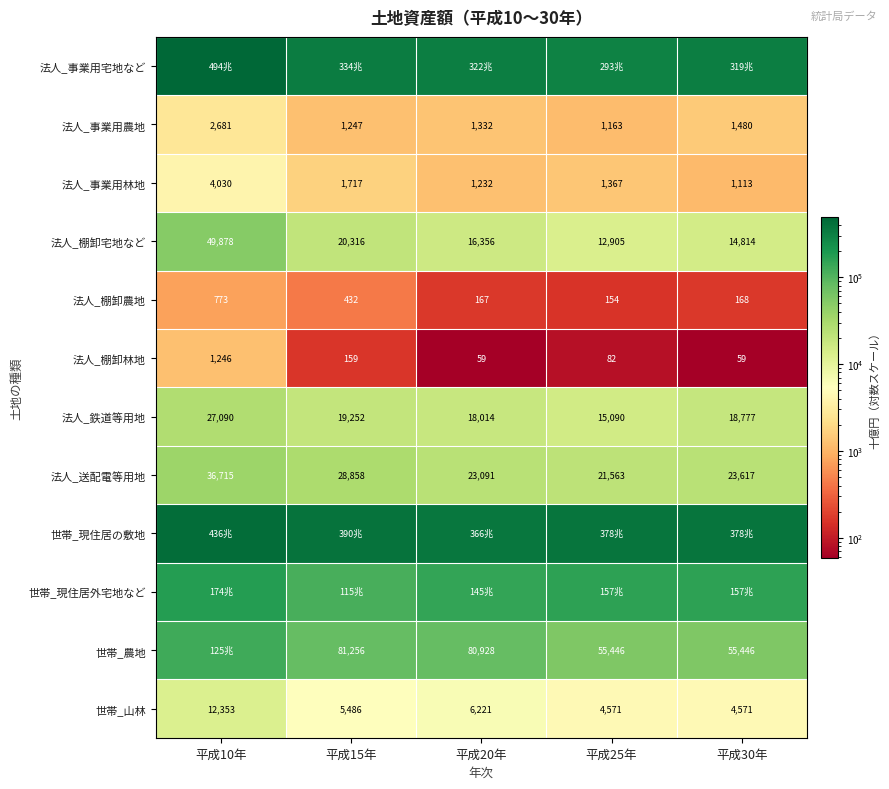

What is the spread (max minus min) of values at 平成25年?

378299